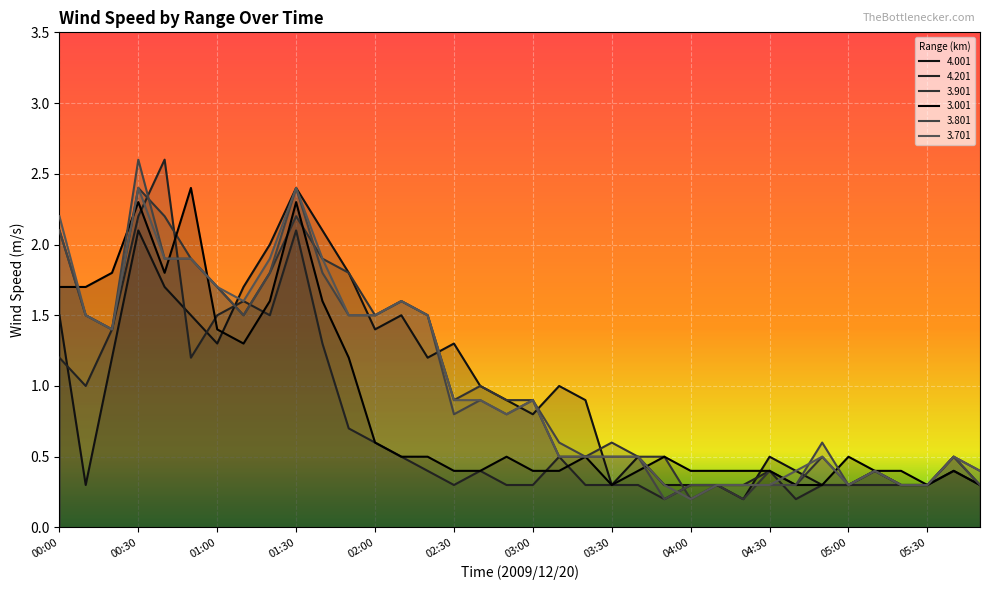

Which series changed the most between 02:50 and 05:40?

4.001